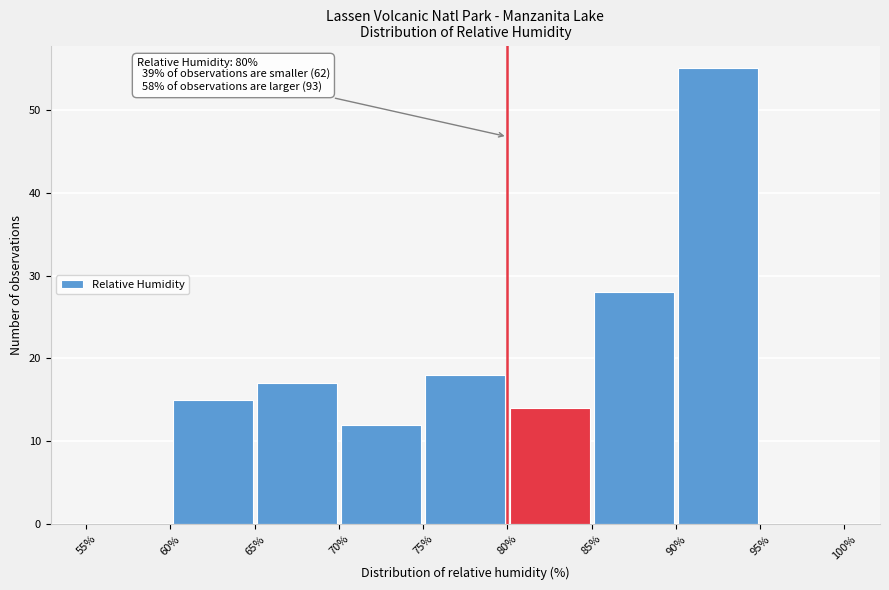

Which range on the x-axis has the tallest bar?

90% to 95%